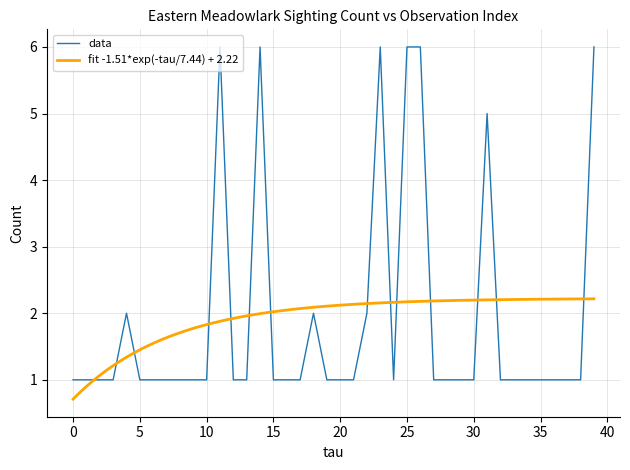

The value of data at 10 is 1. True or false?

True